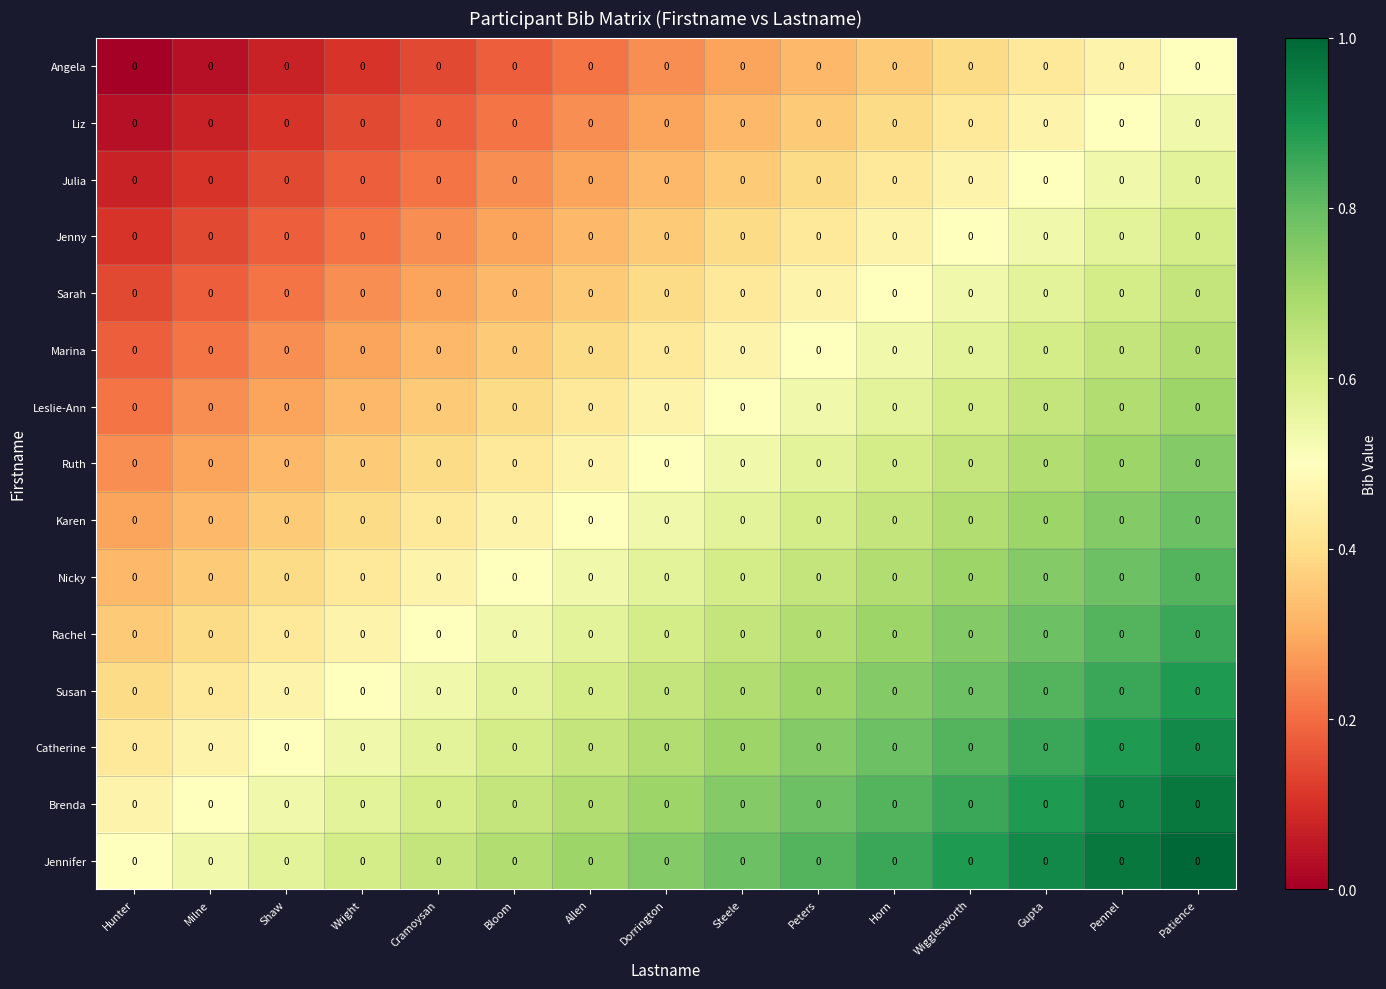

Which label corresponds to the largest value in the chart?

Patience